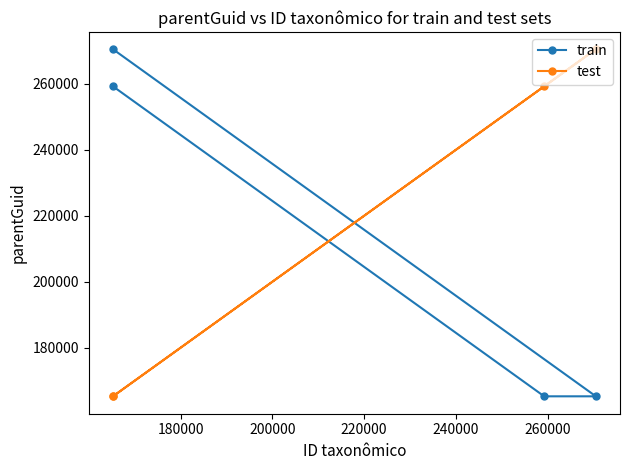

What is the average value of the test series?

215084